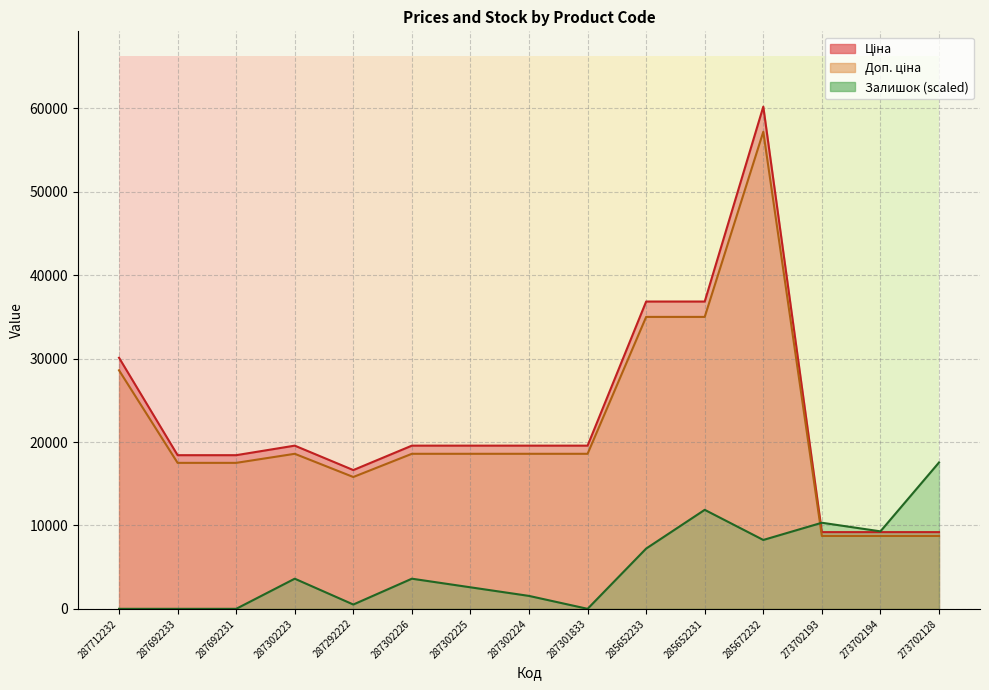

In Ціна, how many points are higher than both neighbors (excluding endpoints)?

2